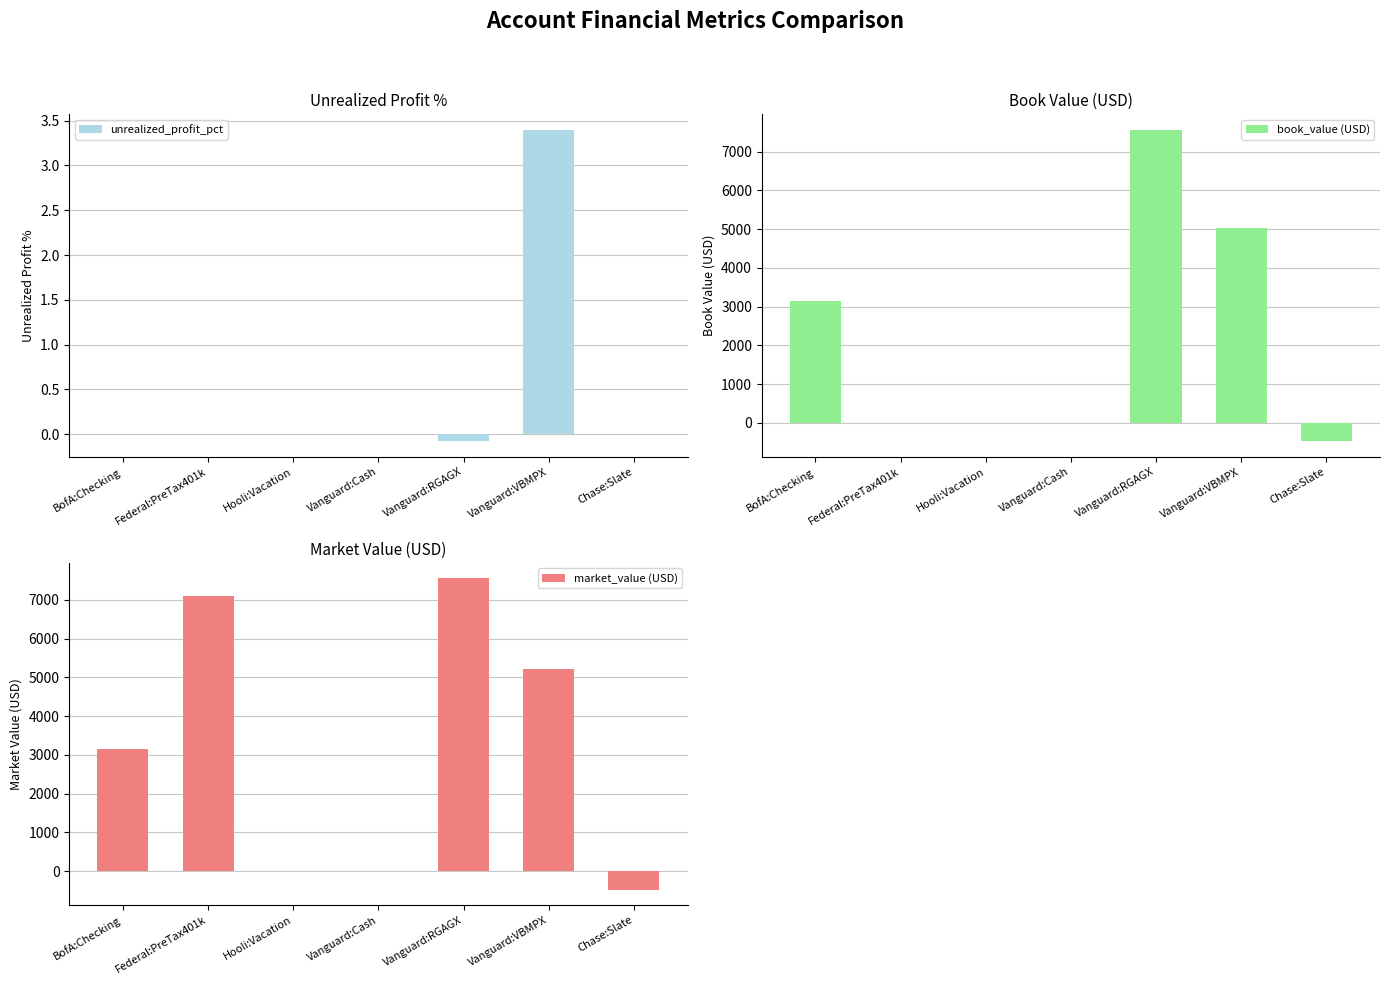

How many bars are there in each group?

3